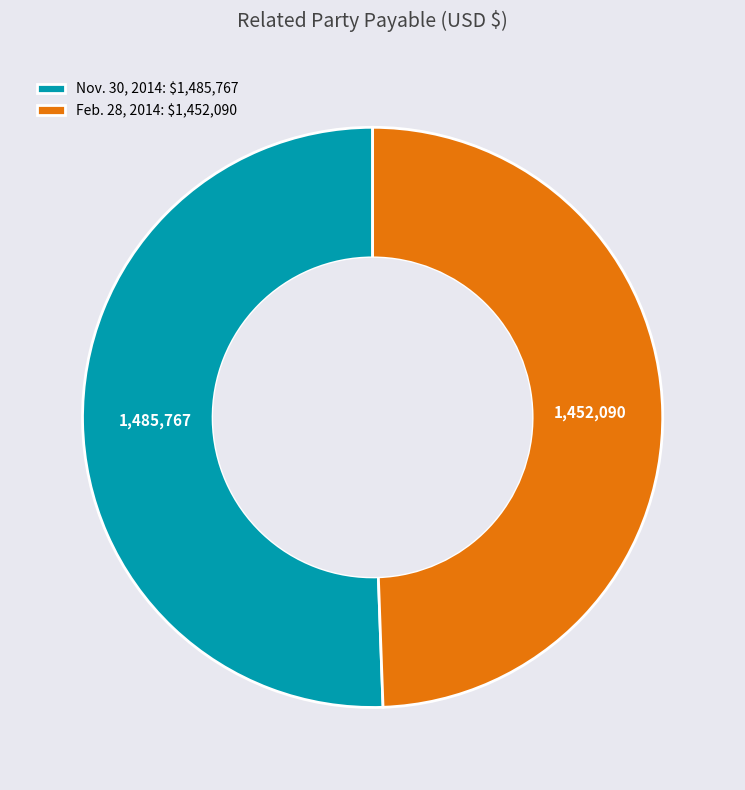

Is there any slice that represents more than half of the pie?

Yes